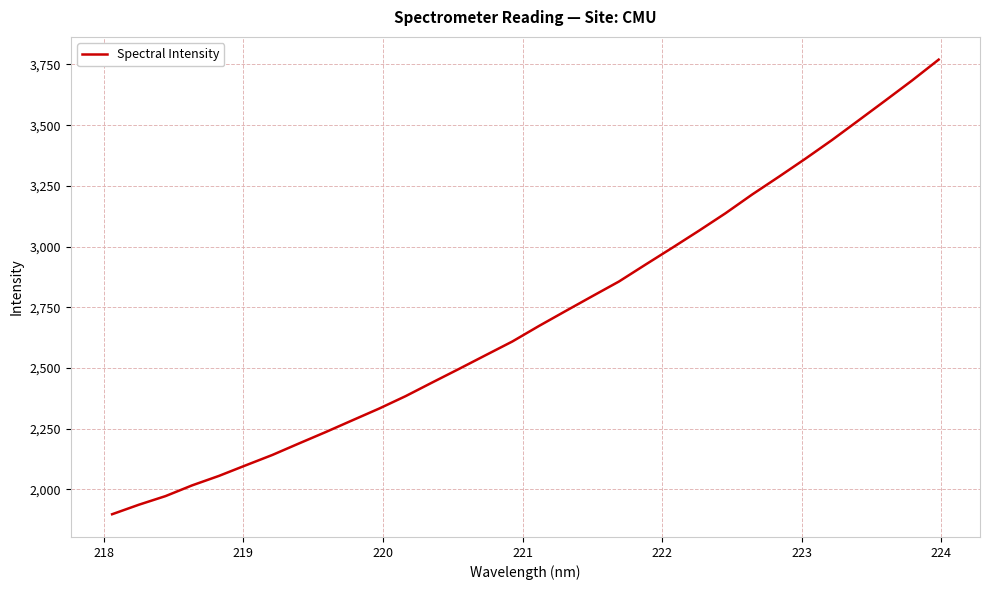

What is the difference between the maximum and minimum values?

1872.9